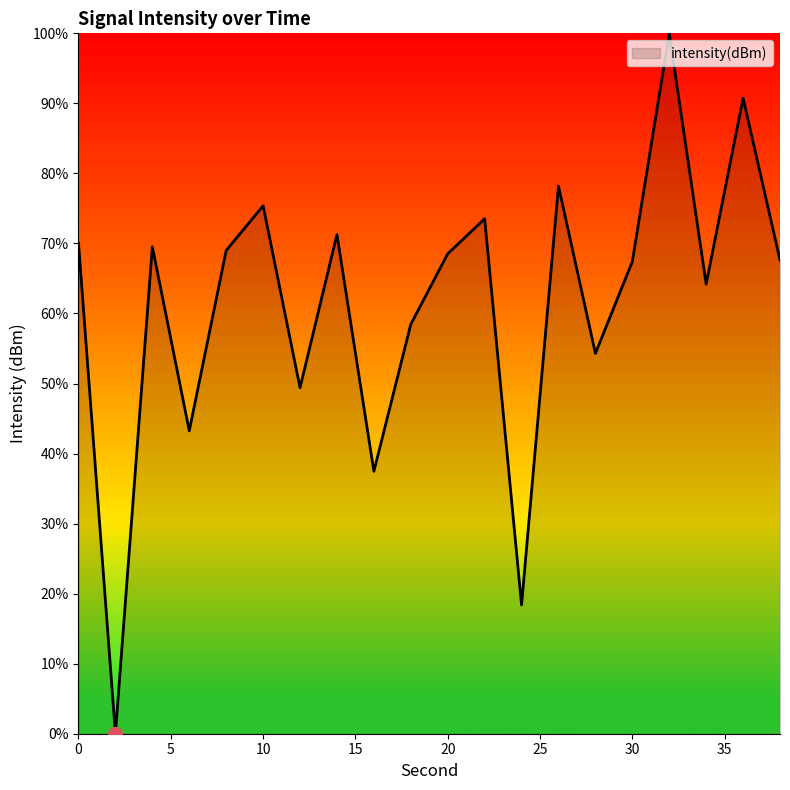

What is the maximum value shown in the chart?

100.0